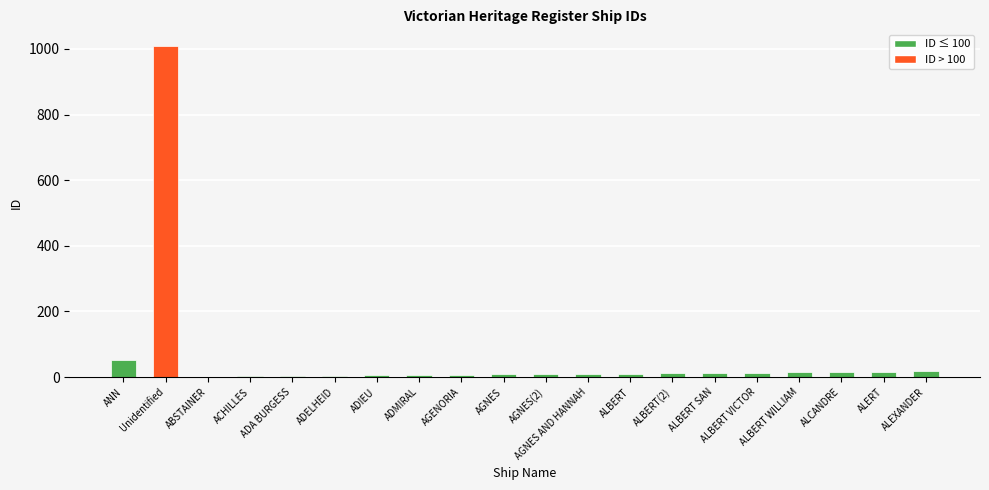

Where is the data nearest to the value 505?

ANN